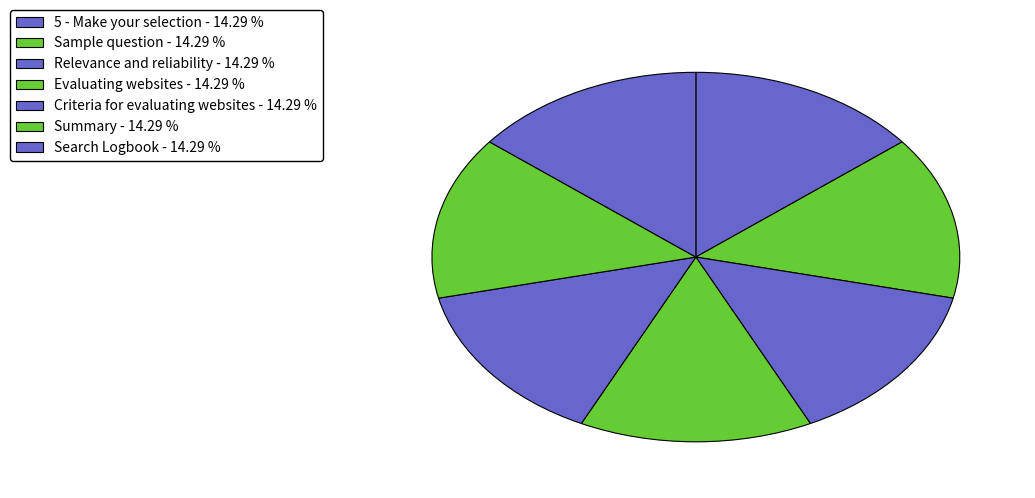

Is the sum of 5 - Make your selection and Search Logbook greater than half?

No